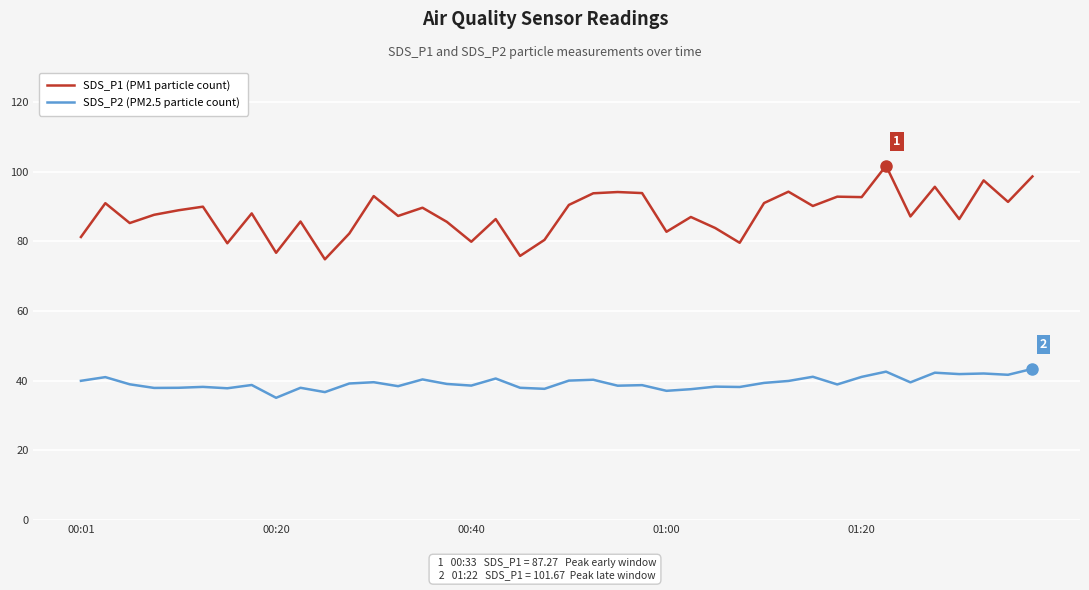

True or false: SDS_P2 (PM2.5 particle count) and SDS_P1 (PM1 particle count) cross at least once.

False